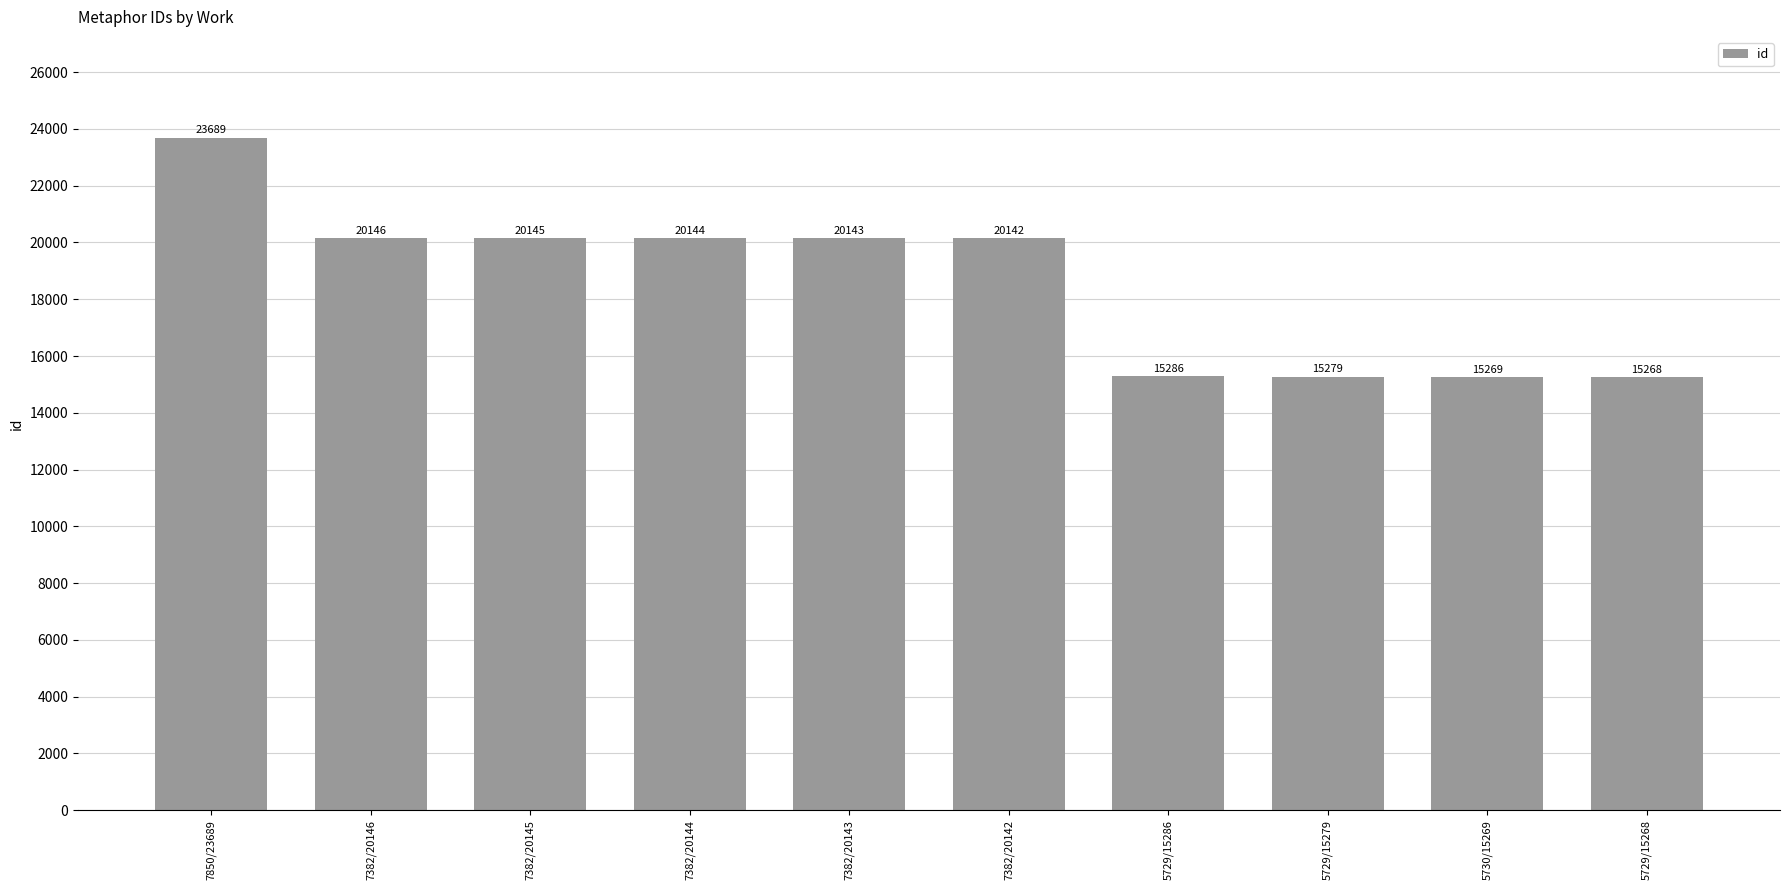

What is the sum of the values at 7382/20146 and 7382/20143?

40289